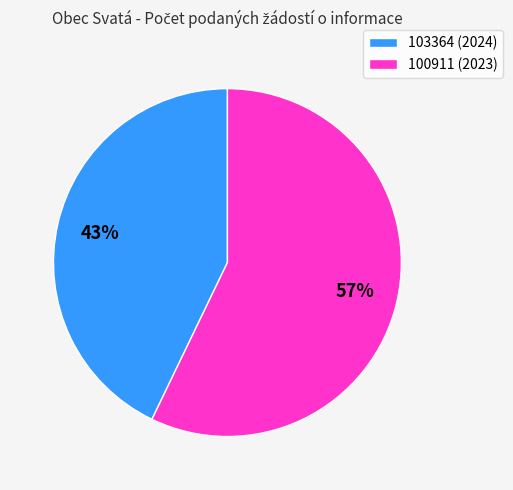

Is there a majority slice in this chart?

Yes